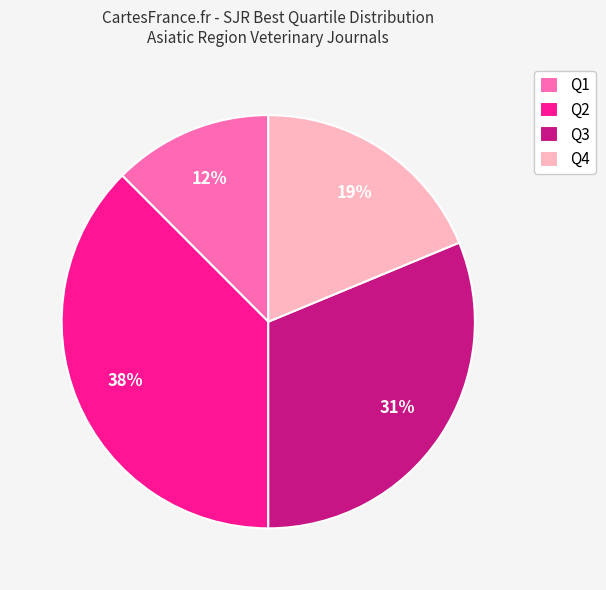

Is Q1 the majority of the pie?

No